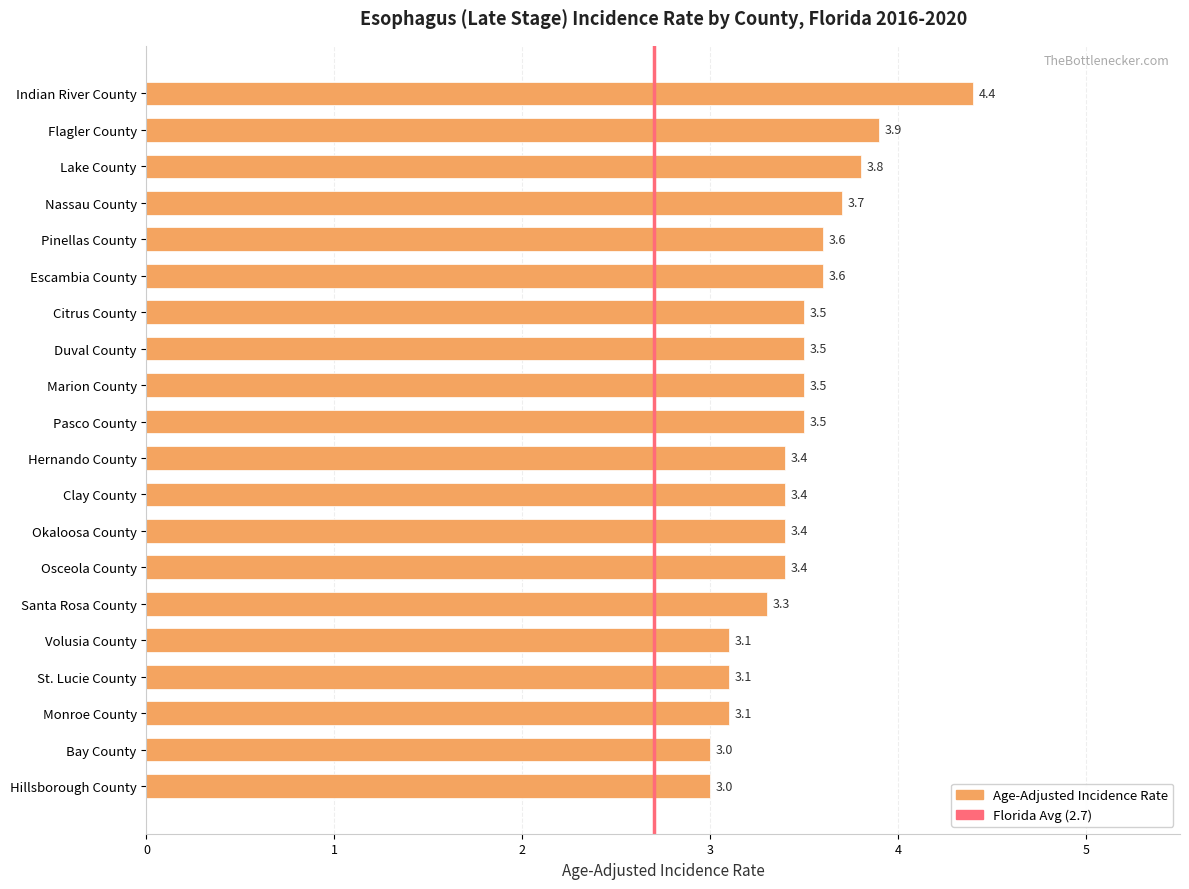

What is the maximum value shown in the chart?

4.4